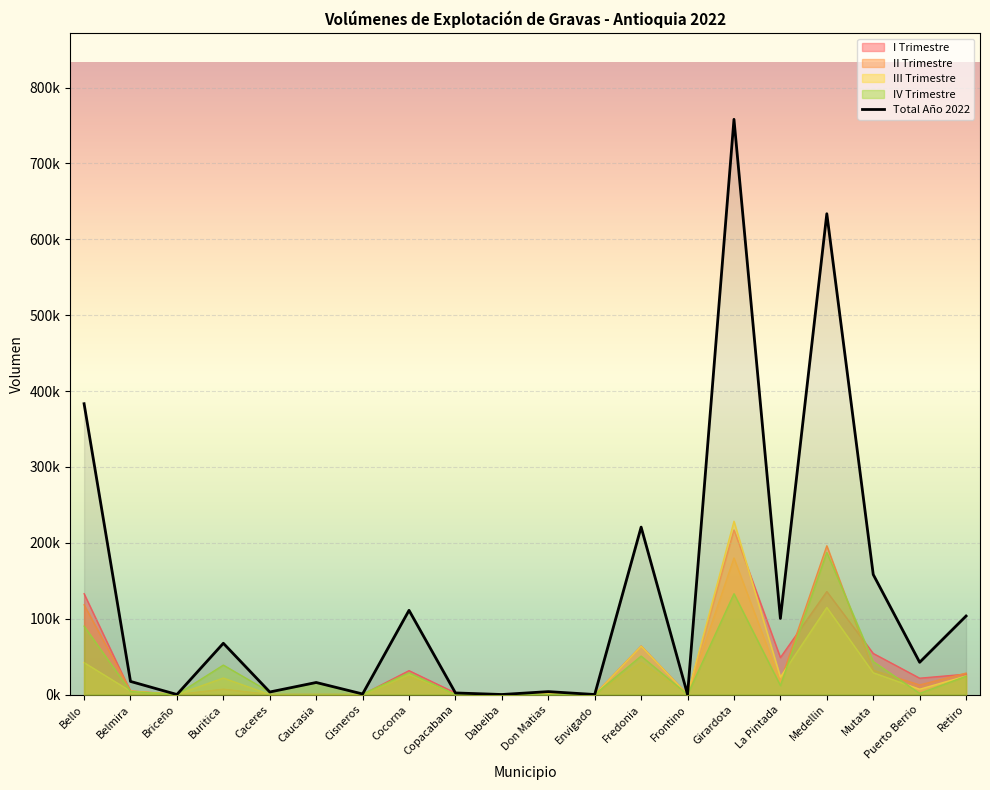

True or false: the data shows 394838.2 at Fredonia.

False